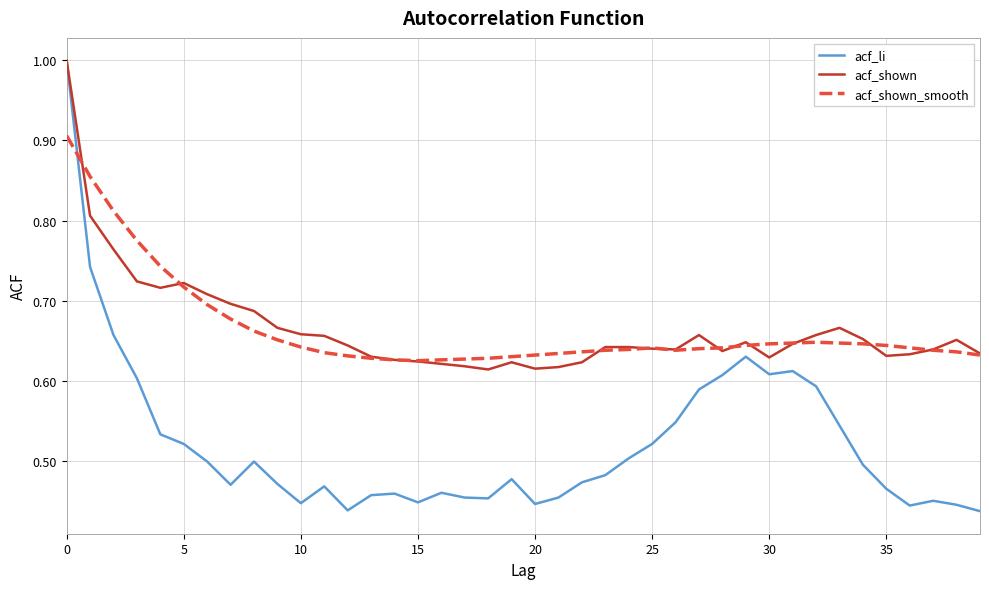

How many lines are shown in the chart?

3